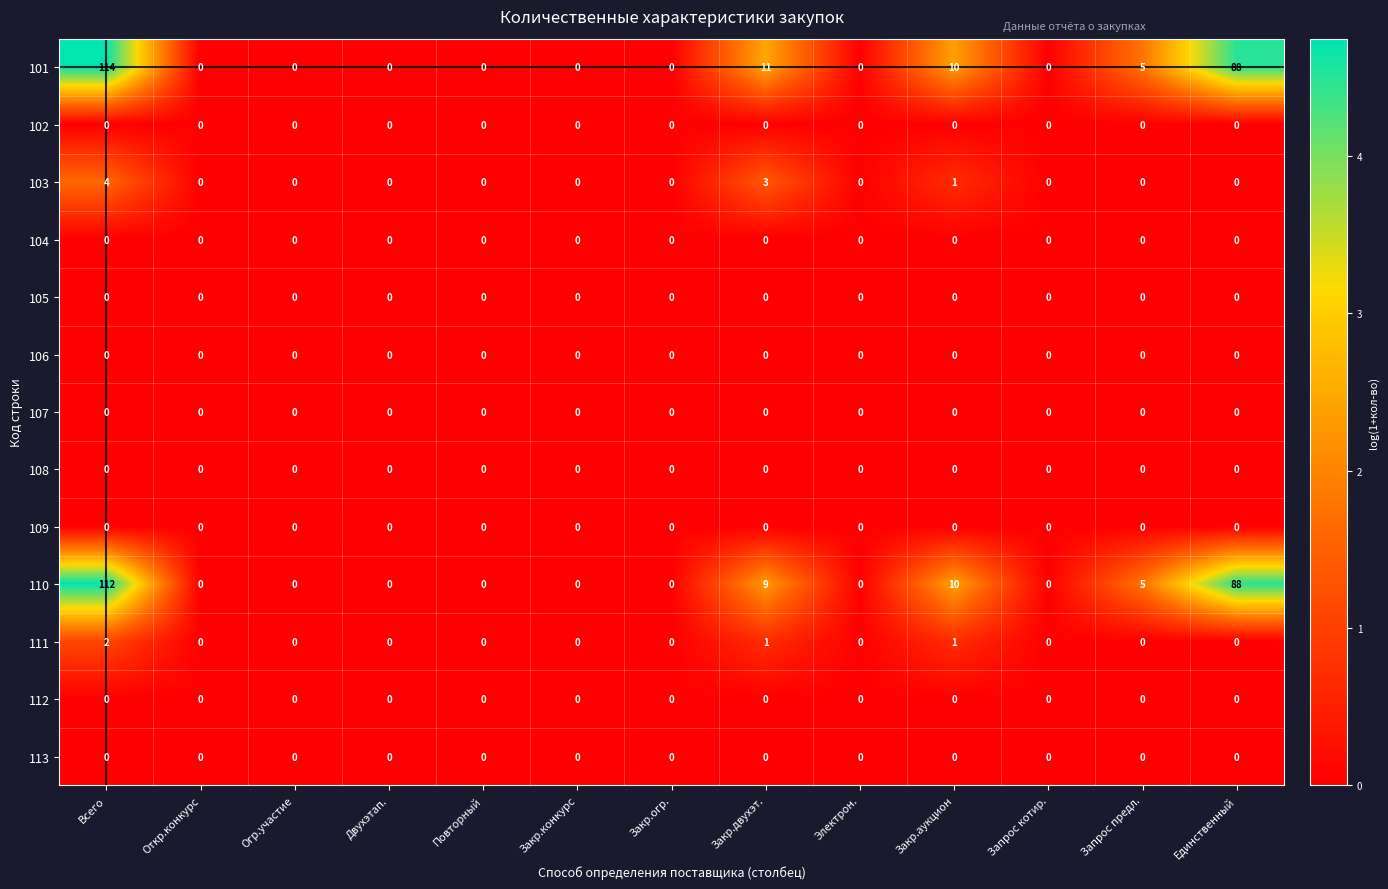

How many series are shown in this chart?

13